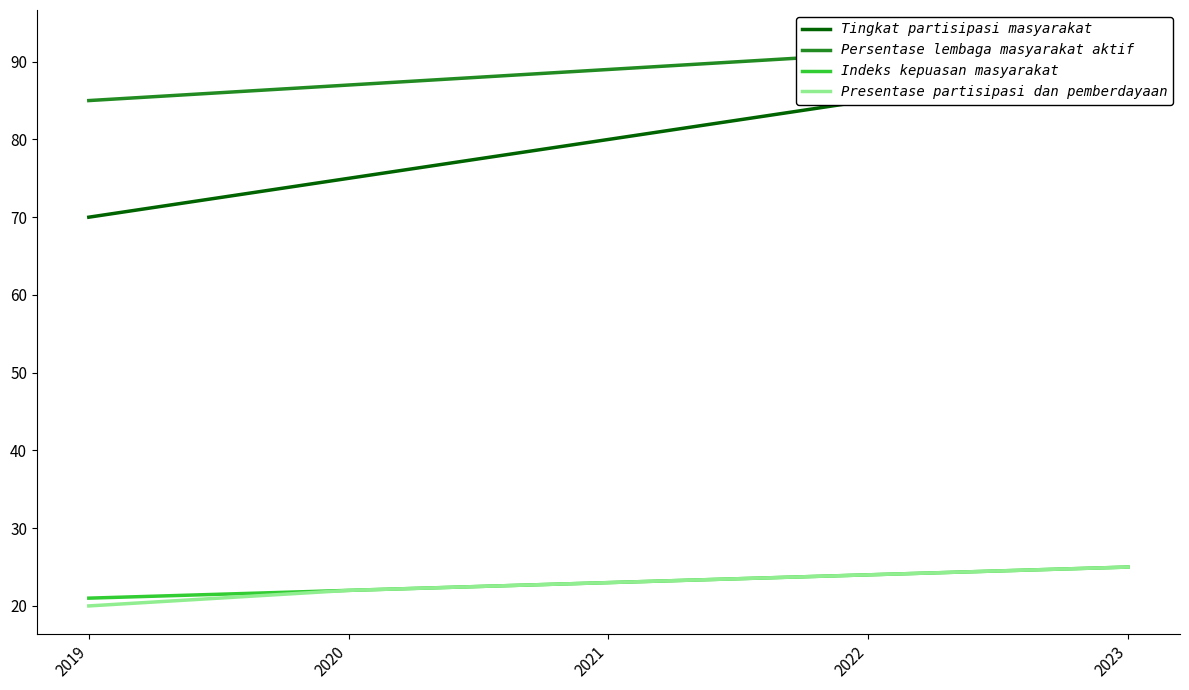

Is it true that Presentase partisipasi dan pemberdayaan equals 6 at 2022?

False